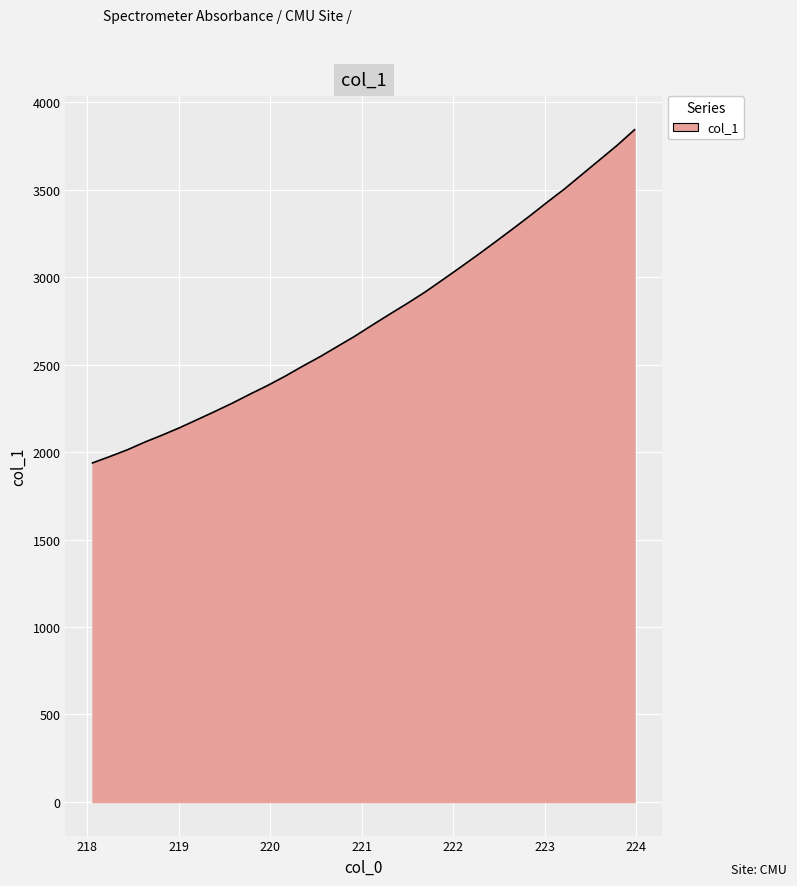

What is the difference between the maximum and minimum values?

1904.4